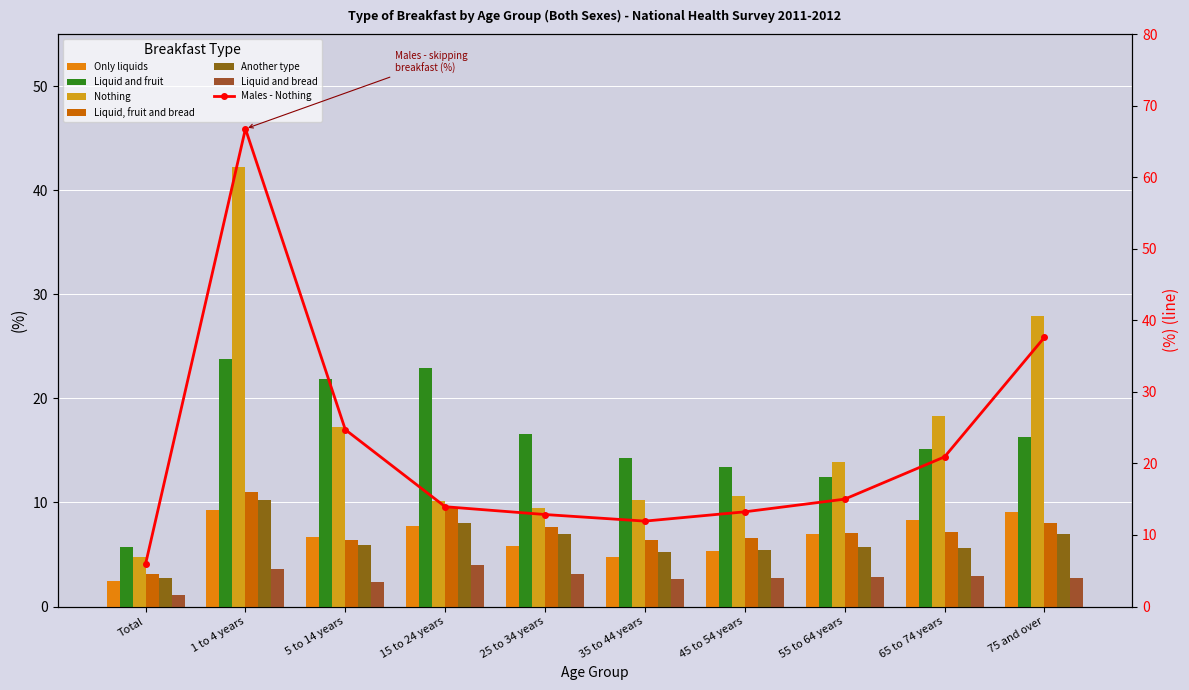

What is the label of the 9th bar from the right?

1 to 4 years